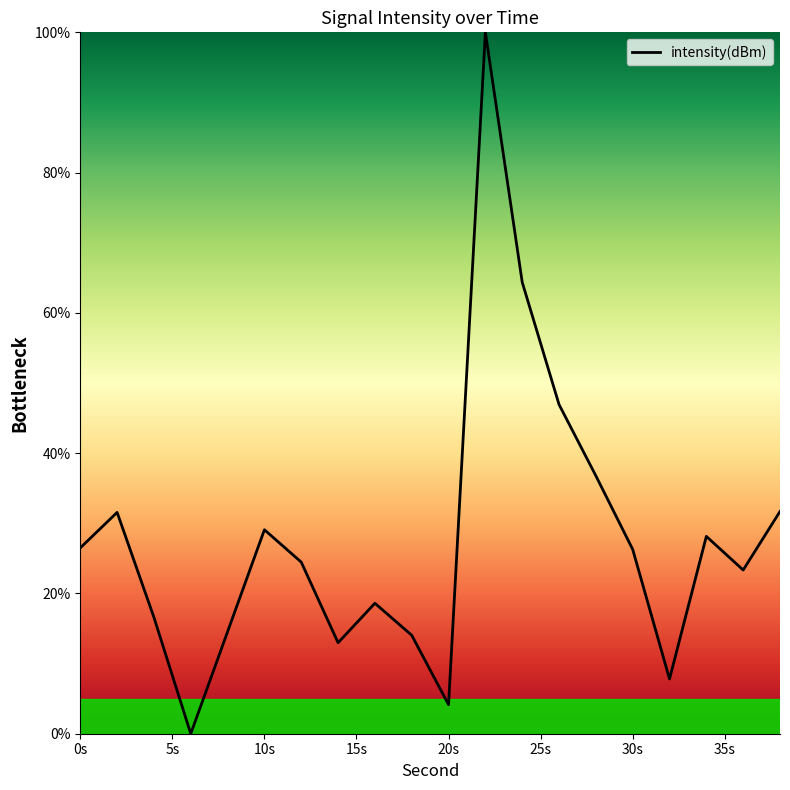

What is the difference between the maximum and minimum values?

100.0